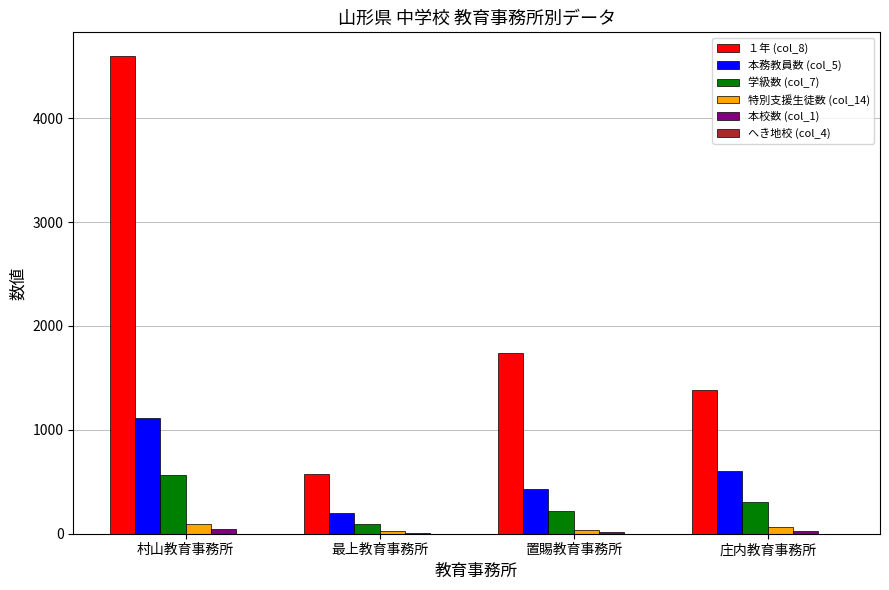

True or false: 本務教員数 (col_5) has a value of 431 at 置賜教育事務所.

True